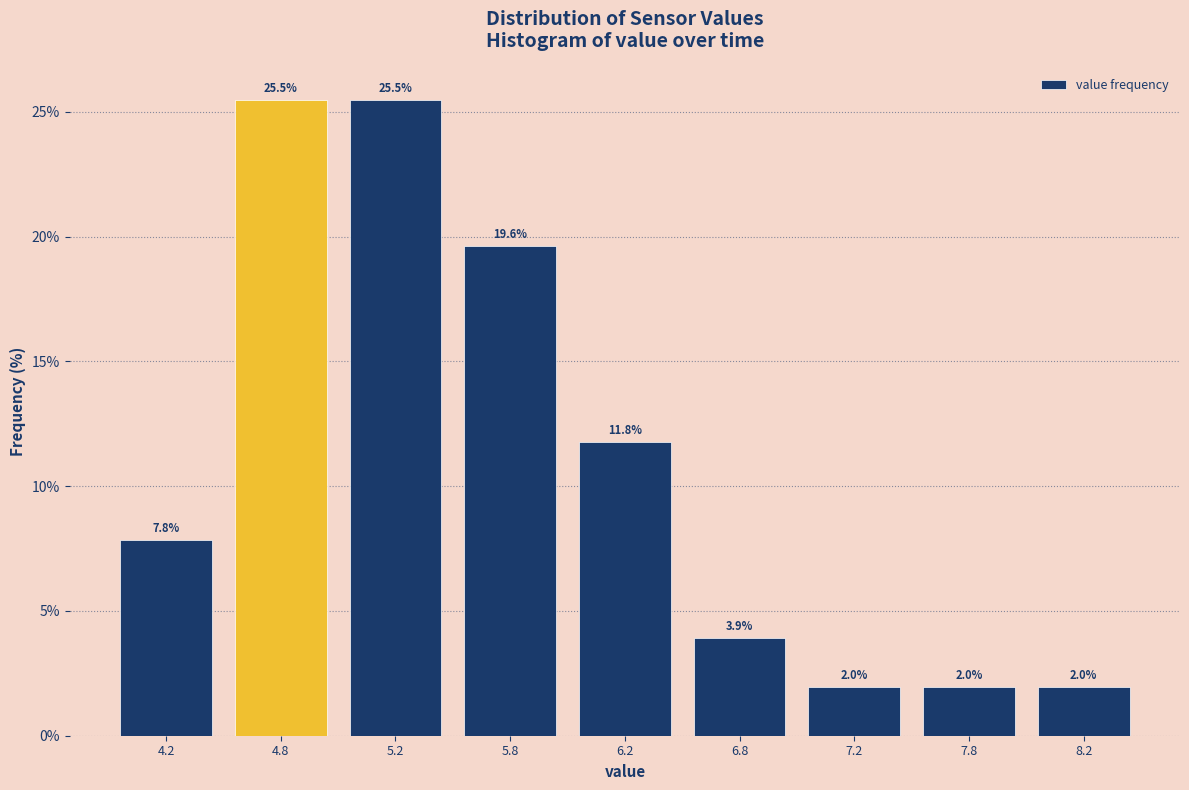

Reading right to left, what are all the values shown in this chart?

8.2=2.0	7.8=2.0	7.2=2.0	6.8=3.9	6.2=11.8	5.8=19.6	5.2=25.5	4.8=25.5	4.2=7.8